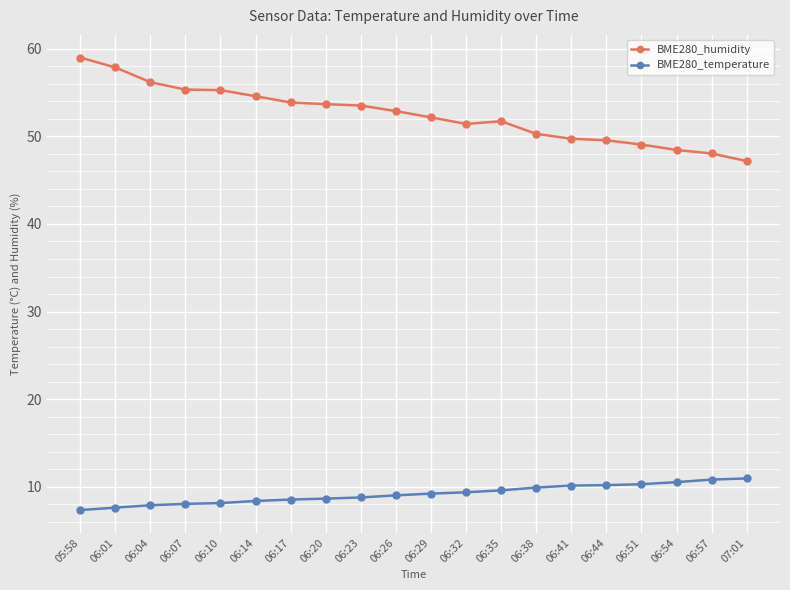

What is the label of the 15th point from the right?

06:14